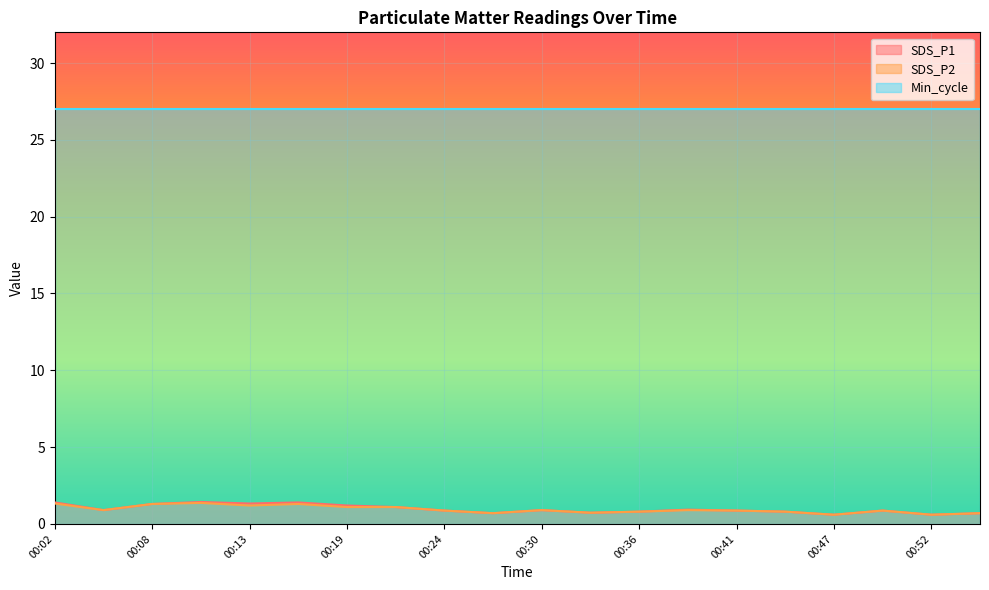

Is it true that SDS_P2 equals 0.8 at 00:36?

True